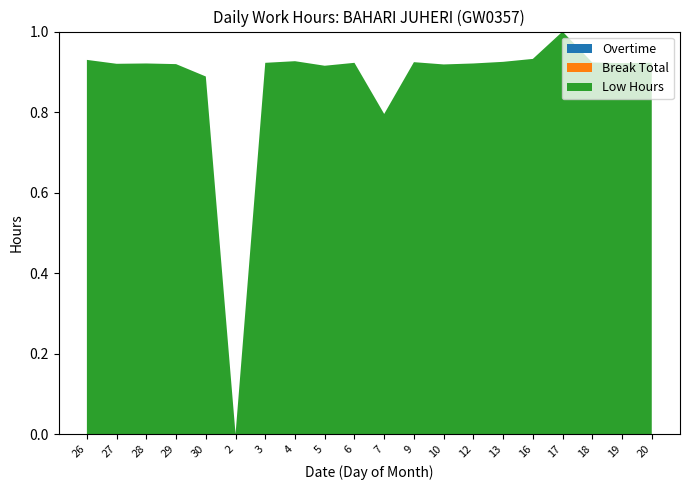

Reading right to left, extract all data points from this chart.

Low Hours: 20=11.4	19=11.4	18=11.4	17=12.4	16=11.5	13=11.4	12=11.4	10=11.3	9=11.4	7=9.8	6=11.4	5=11.3	4=11.4	3=11.4	2=0.0	30=11.0	29=11.4	28=11.4	27=11.4	26=11.5
Break Total: 20=0.0	19=0.0	18=0.0	17=0.0	16=0.0	13=0.0	12=0.0	10=0.0	9=0.0	7=0.0	6=0.0	5=0.0	4=0.0	3=0.0	2=0.0	30=0.0	29=0.0	28=0.0	27=0.0	26=0.0
Overtime: 20=0.0	19=0.0	18=0.0	17=0.0	16=0.0	13=0.0	12=0.0	10=0.0	9=0.0	7=0.0	6=0.0	5=0.0	4=0.0	3=0.0	2=0.0	30=0.0	29=0.0	28=0.0	27=0.0	26=0.0